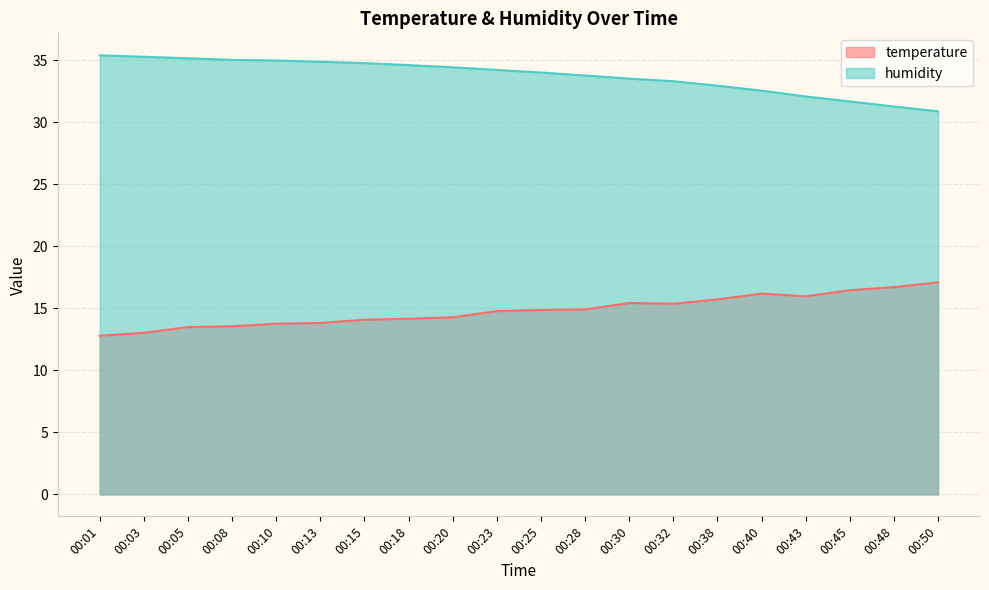

List the series in order of their overall mean, lowest first.

temperature, humidity